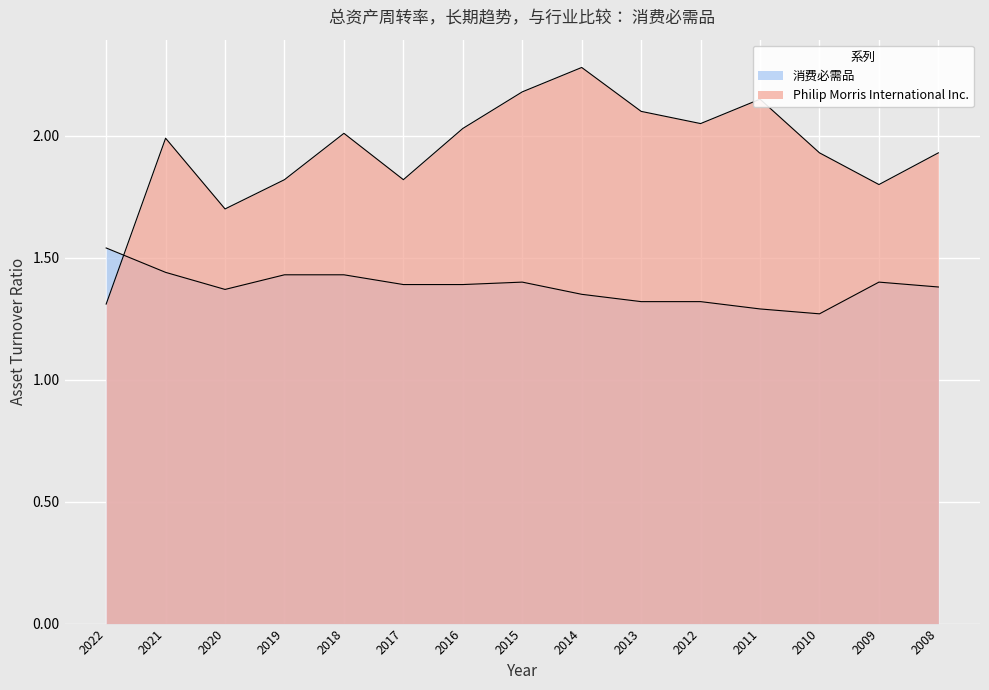

At which category is the sum across all series the highest?

2014